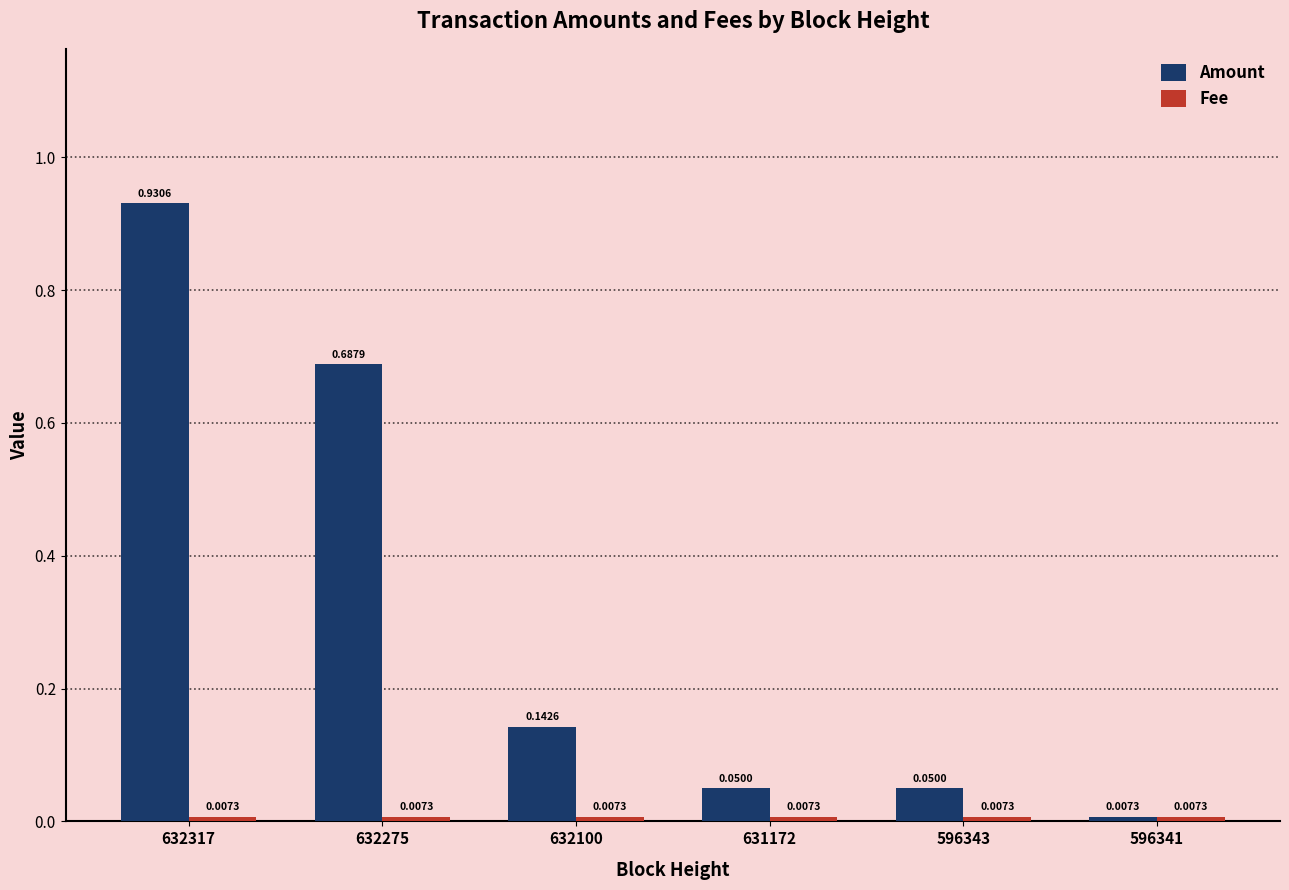

Which series has the largest total across all categories?

Amount